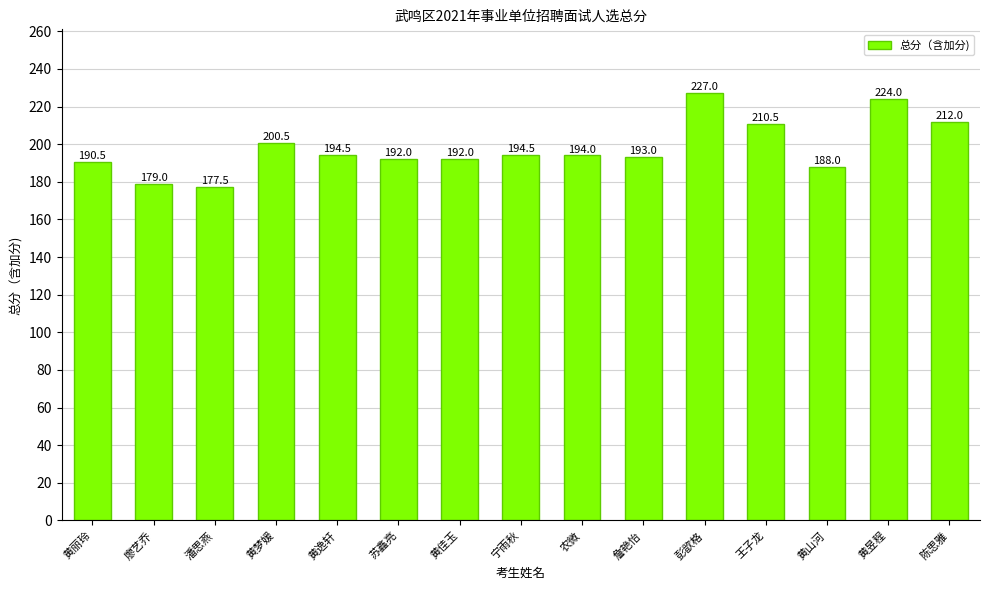

The value at 农微 is 194.0. True or false?

True